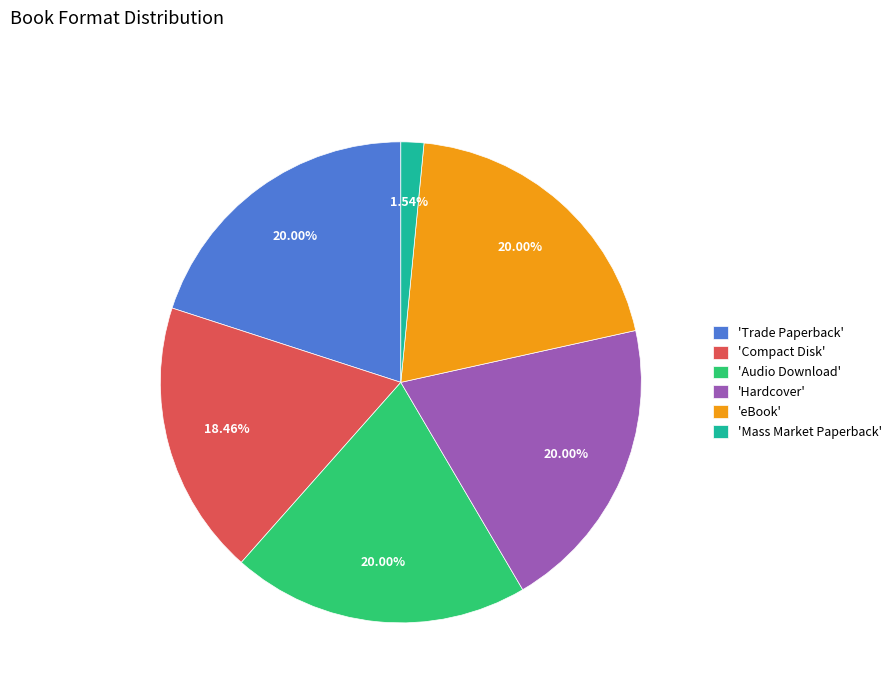

Combined, do 'Hardcover' and 'Trade Paperback' account for over 50%?

No